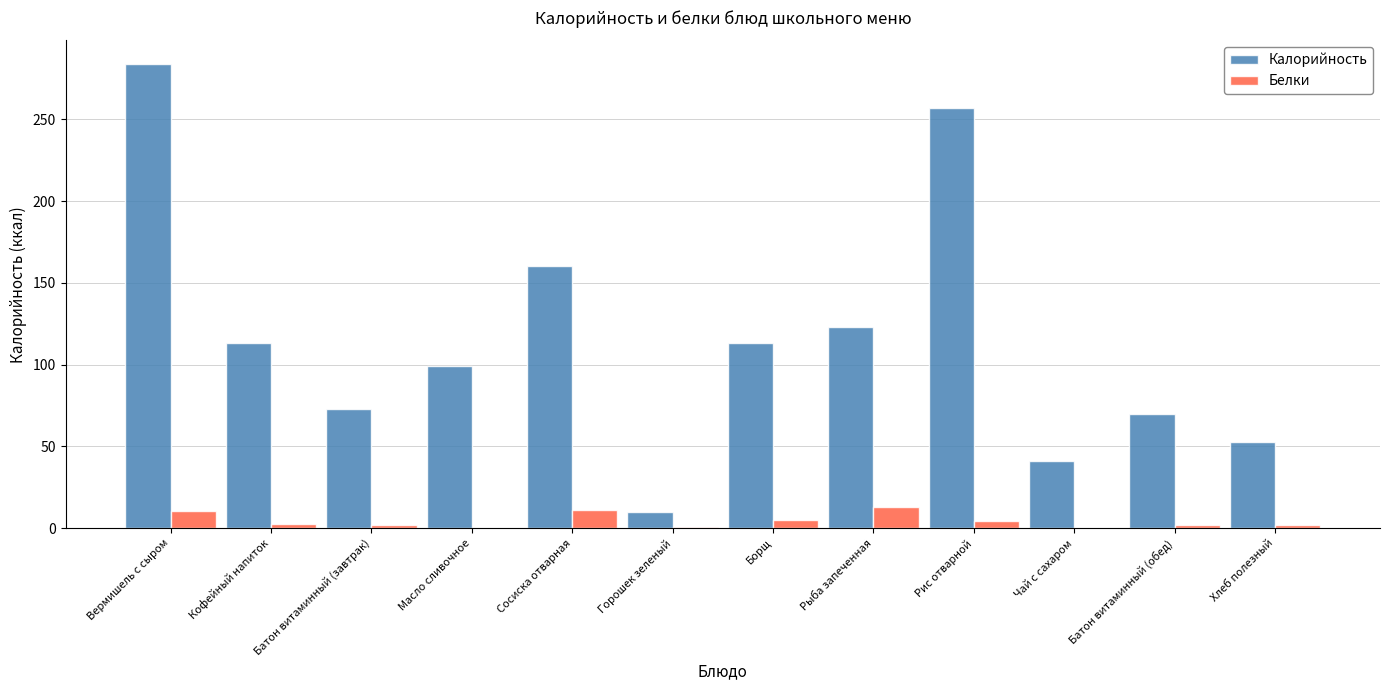

Are the bars horizontal?

No